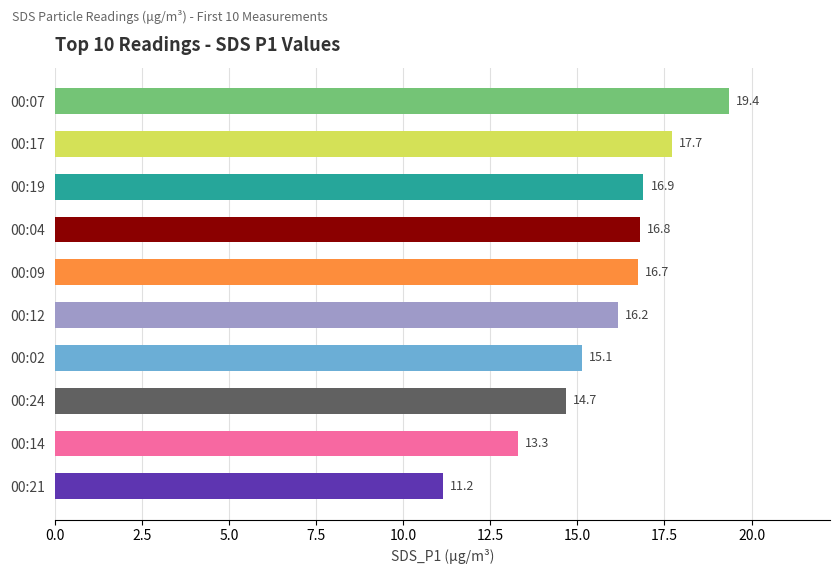

Approximately how many times larger is the value at 00:19 compared to 00:02?

1.1